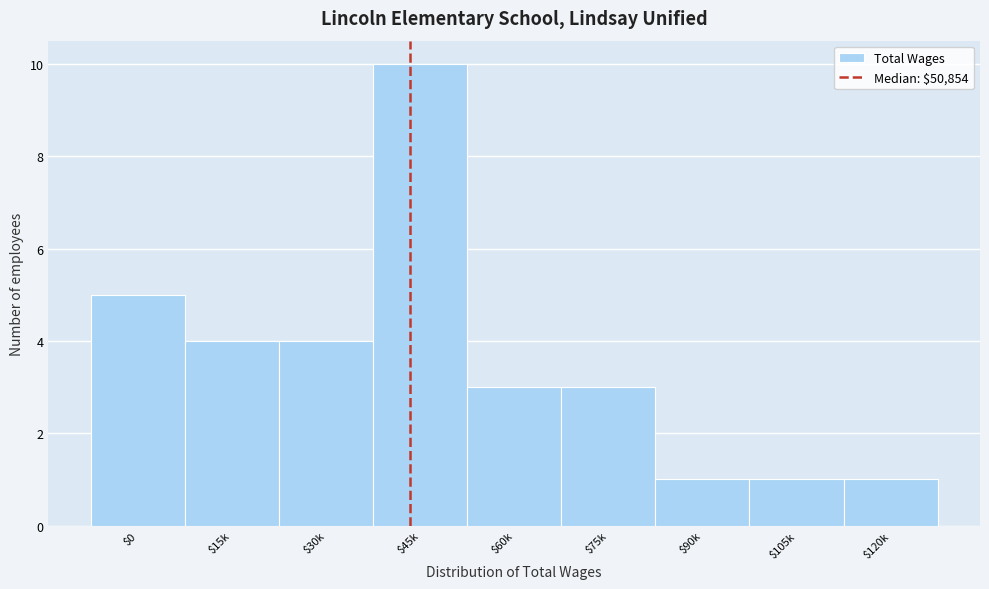

Reading left to right, what are all the values shown in this chart?

5	4	4	10	3	3	1	1	1